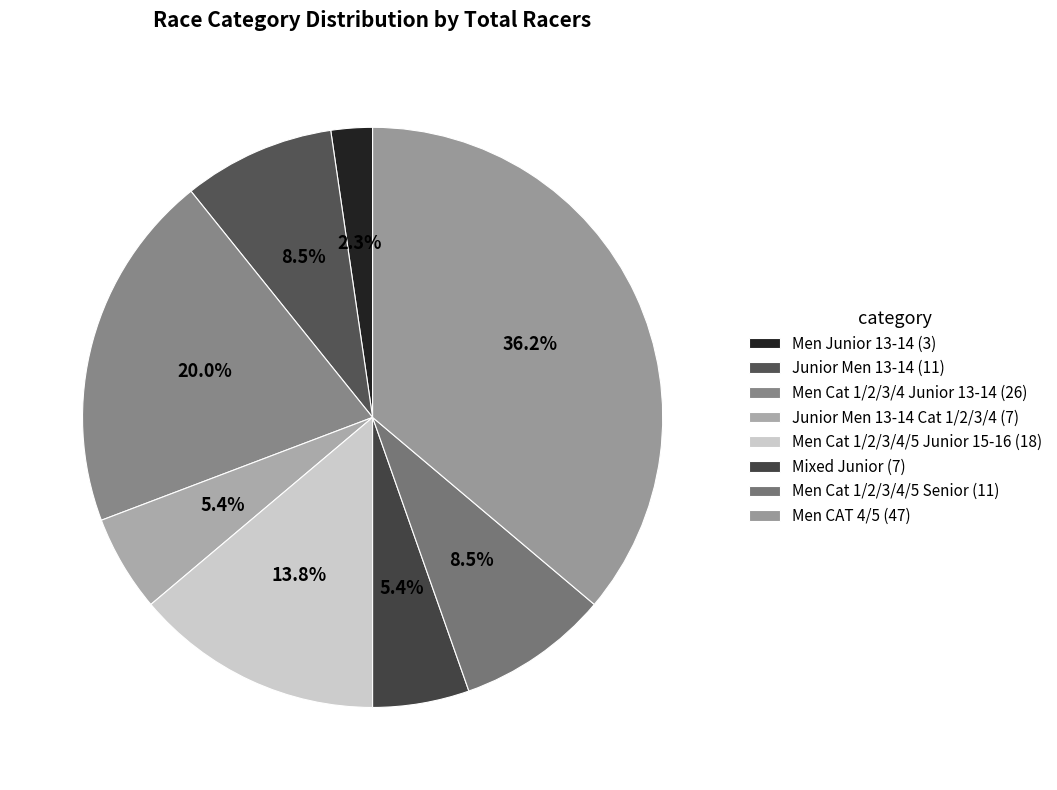

Rank the categories by value from highest to lowest.

Men CAT 4/5, Men Cat 1/2/3/4 Junior 13-14, Men Cat 1/2/3/4/5 Junior 15-16, Junior Men 13-14, Men Cat 1/2/3/4/5 Senior, Junior Men 13-14 Cat 1/2/3/4, Mixed Junior, Men Junior 13-14